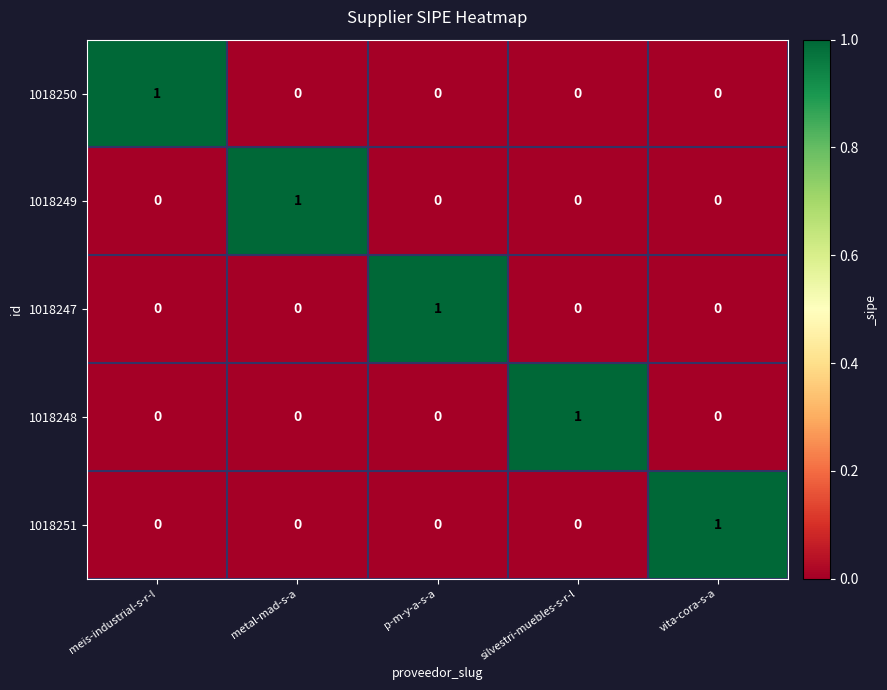

How many 1018250 values are between 0 and 1?

5